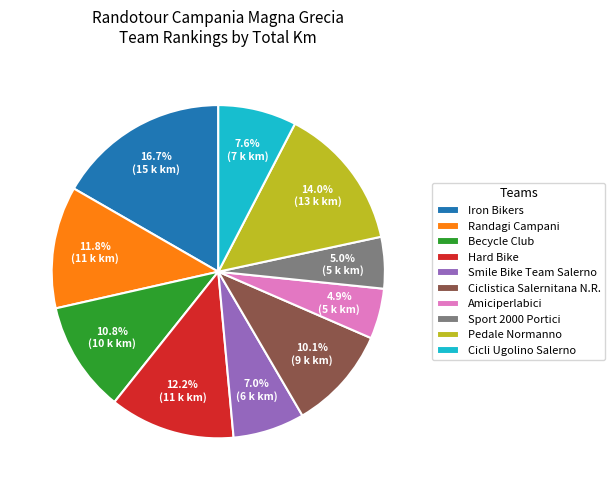

Is it true that Pedale Normanno is 23% of the pie?

False